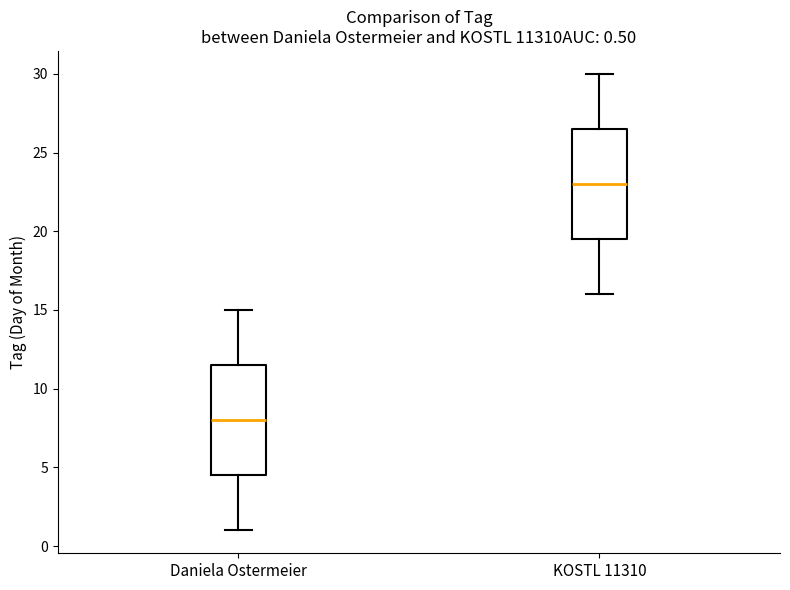

Which box has the highest median line?

KOSTL 11310